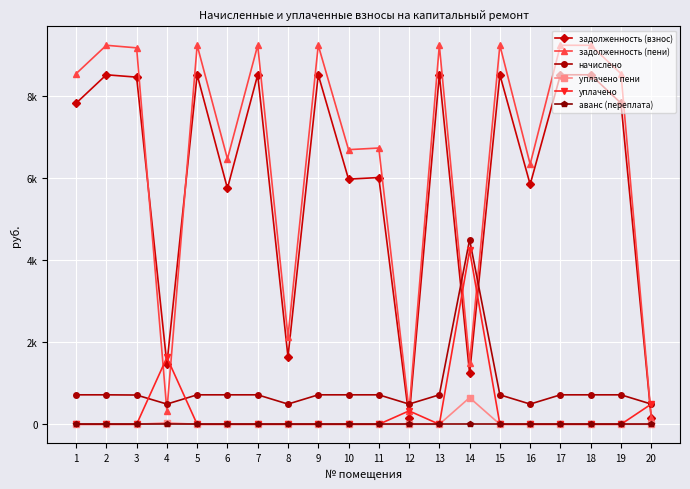

Does the chart have visible grid lines?

Yes